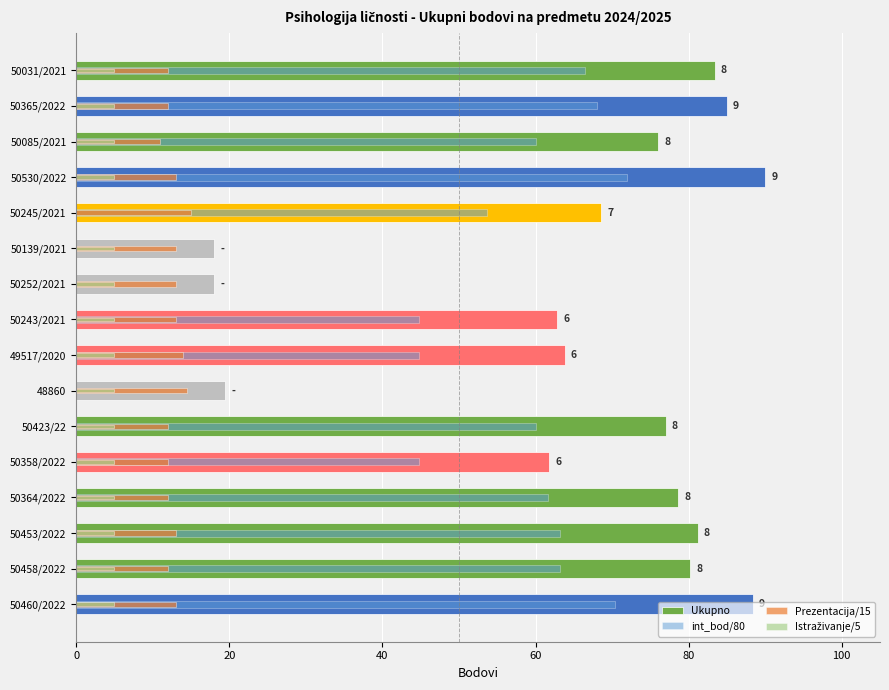

What is the minimum value for Prezentacija/15?

11.0